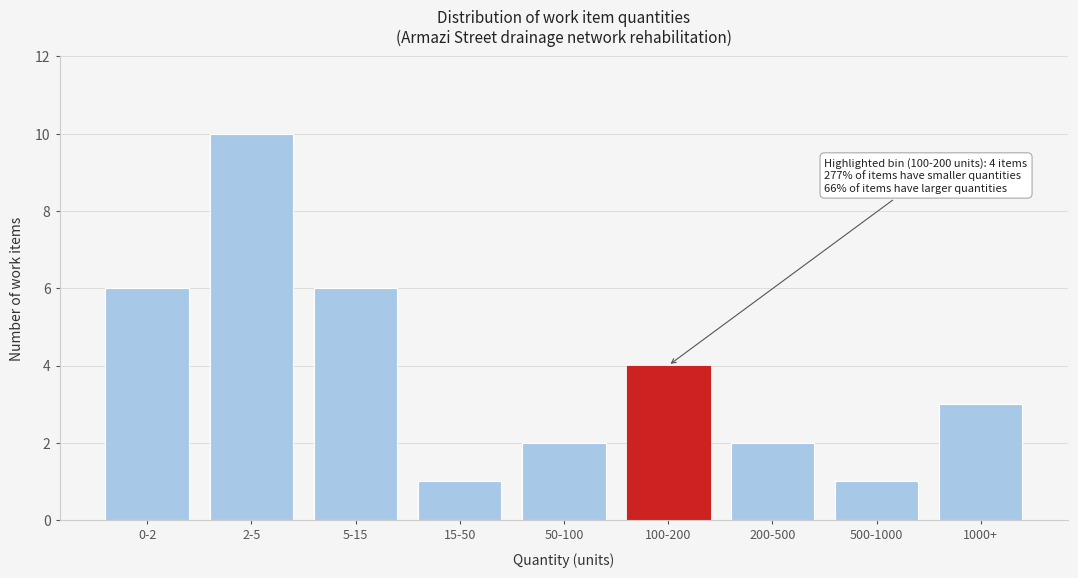

Reading left to right, what are all the values shown in this chart?

6	10	6	1	2	4	2	1	3